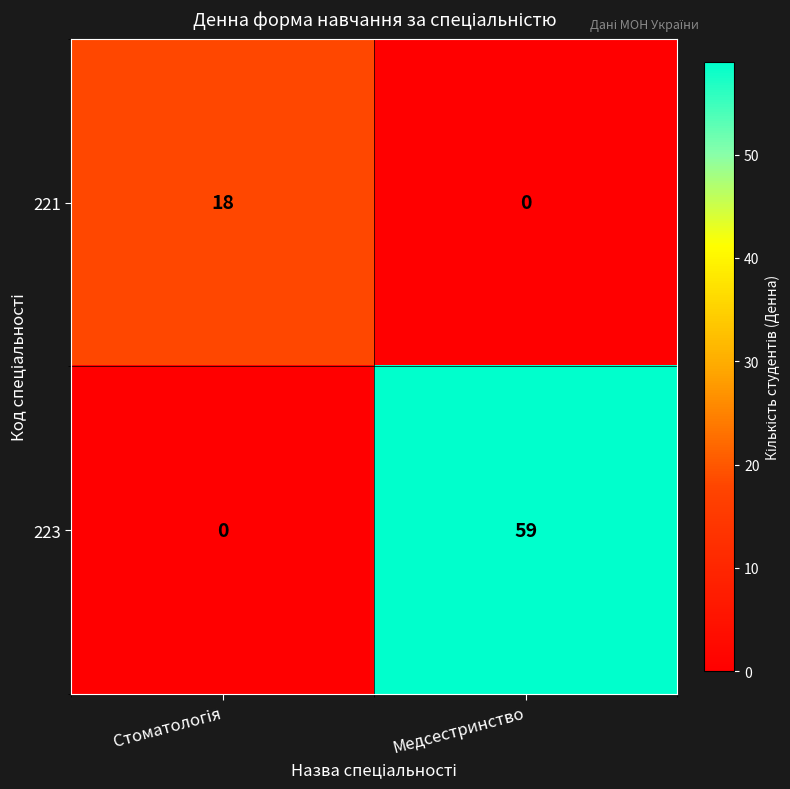

What is the spread (max minus min) of values at Медсестринство?

59